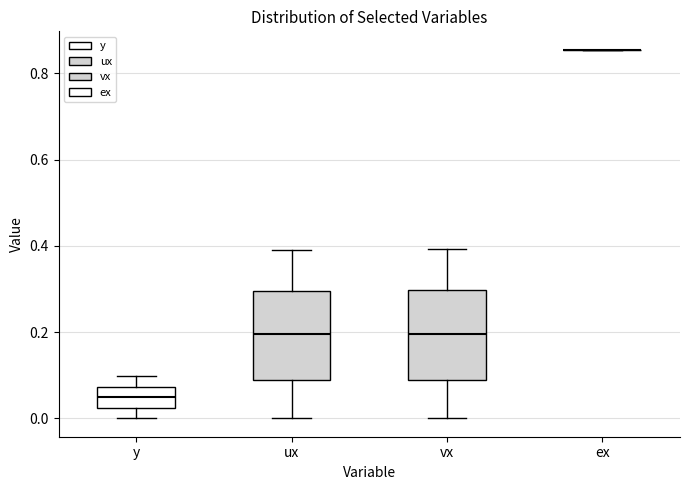

Reading left to right, read every box against the y-axis: the position of its median line, the range the box covers, and the ends of its whiskers. The values are not printed on the chart, so give them approximately, as read against the axis.

y: median 0.04, box 0.02 to 0.08, whiskers 0.00 to 0.10
ux: median 0.20, box 0.08 to 0.30, whiskers 0.00 to 0.40
vx: median 0.20, box 0.08 to 0.30, whiskers 0.00 to 0.40
ex: box collapsed to a line at 0.86, whiskers 0.86 to 0.86